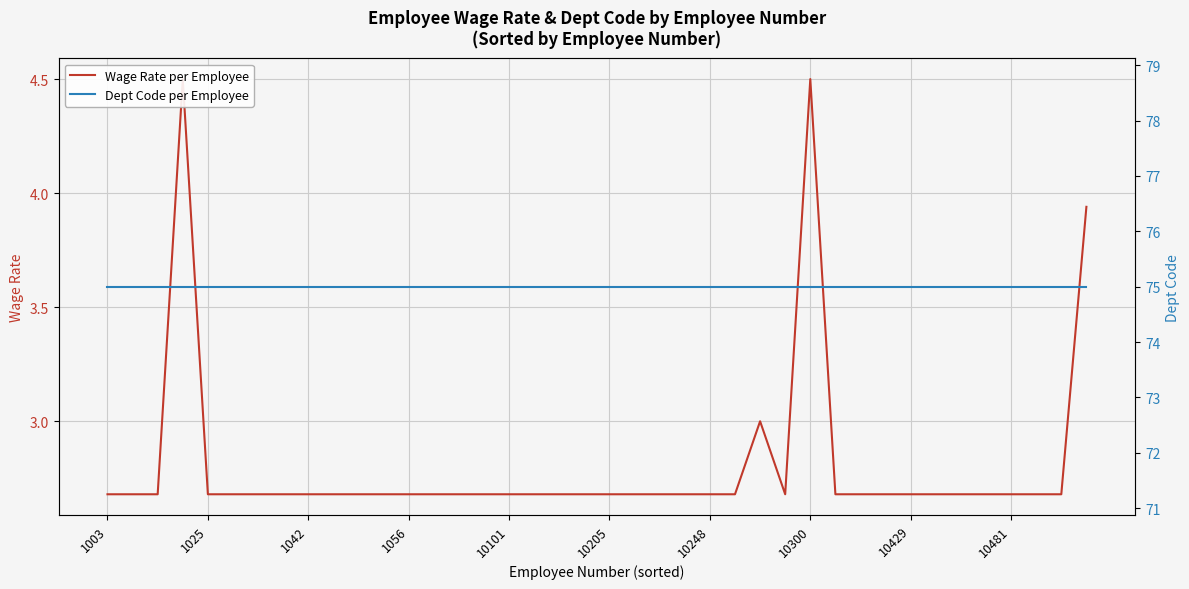

Is the value of Wage Rate per Employee at 10481 greater than the value of Dept Code per Employee at 13?

No